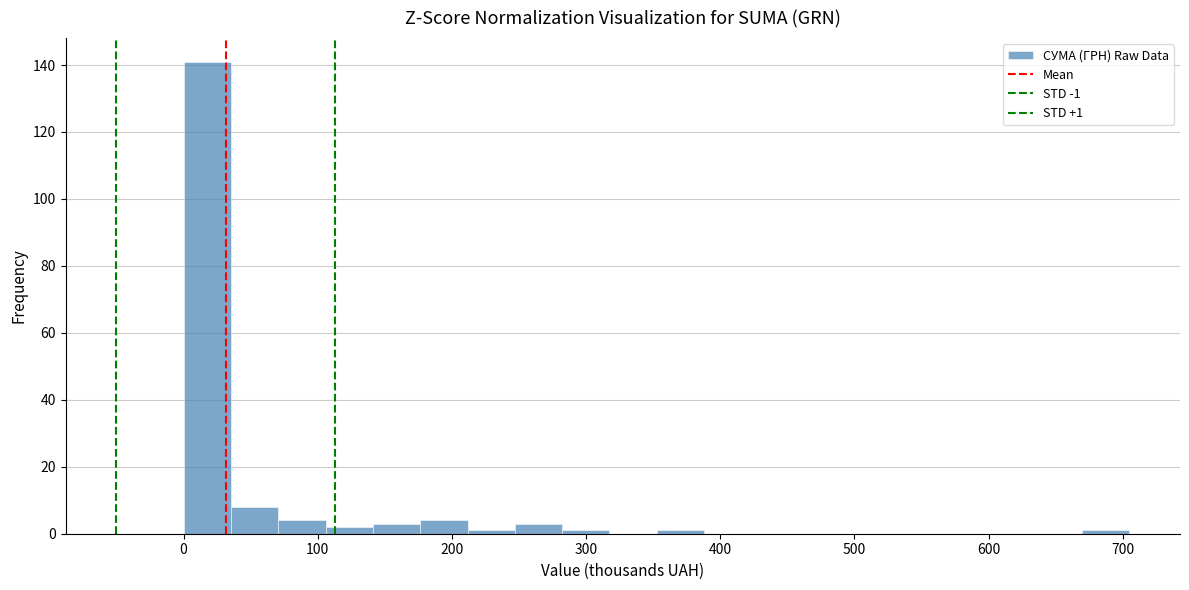

Read against the x-axis, roughly where is the centre of the tallest bar?

20